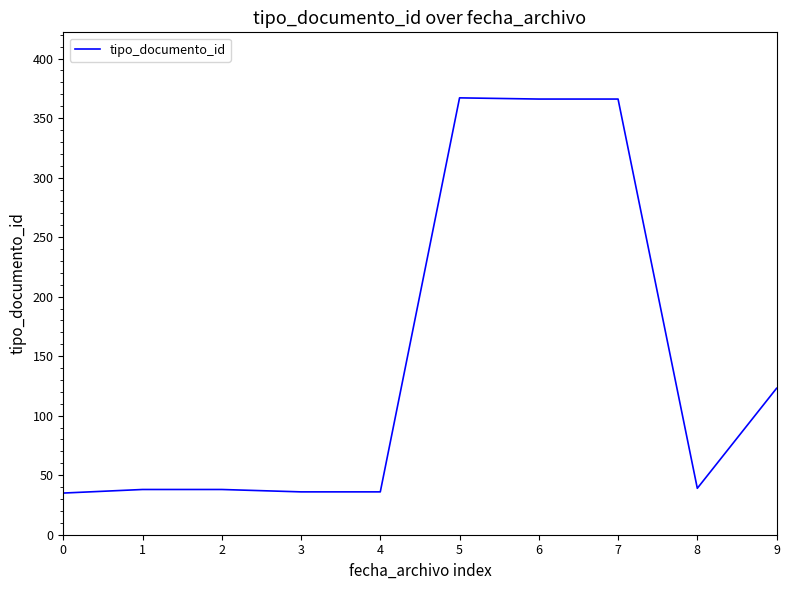

Is it true that the value at 6 is 366?

True